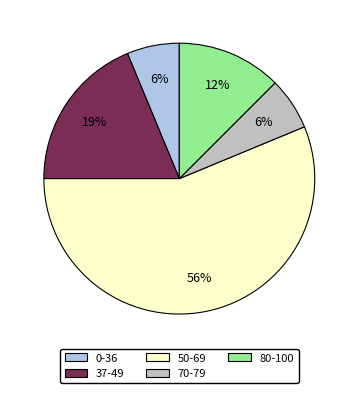

How many slices are in this pie chart?

5